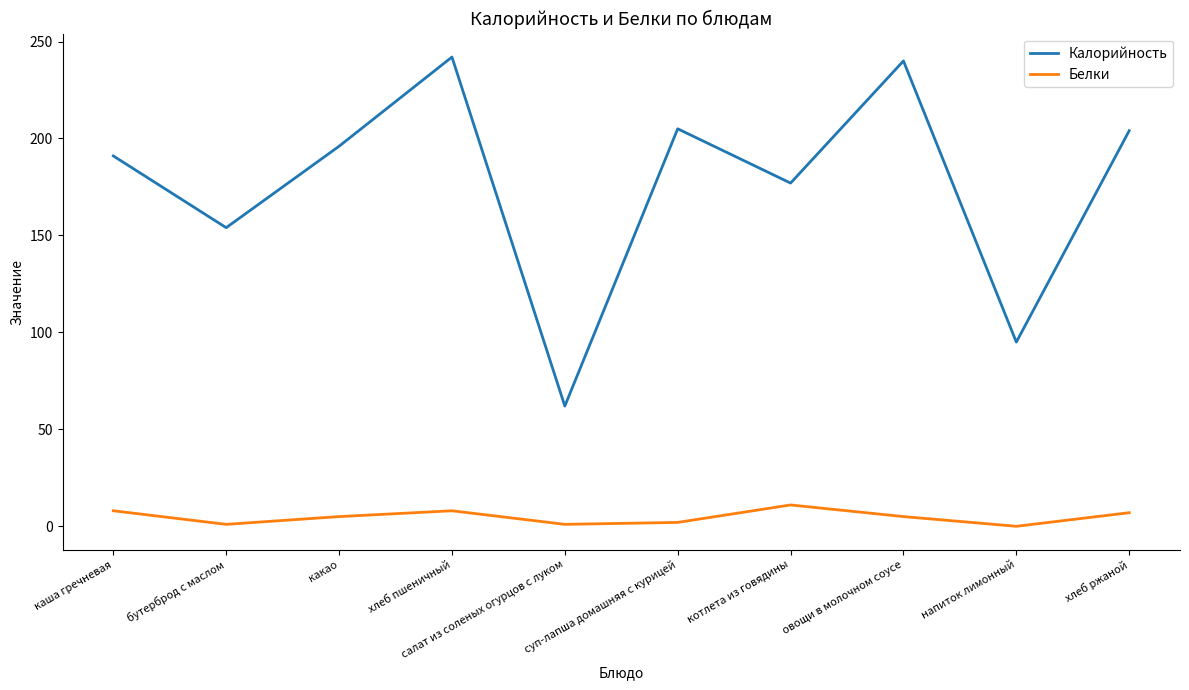

Is the value of Белки at хлеб ржаной greater than the value of Калорийность at хлеб пшеничный?

No